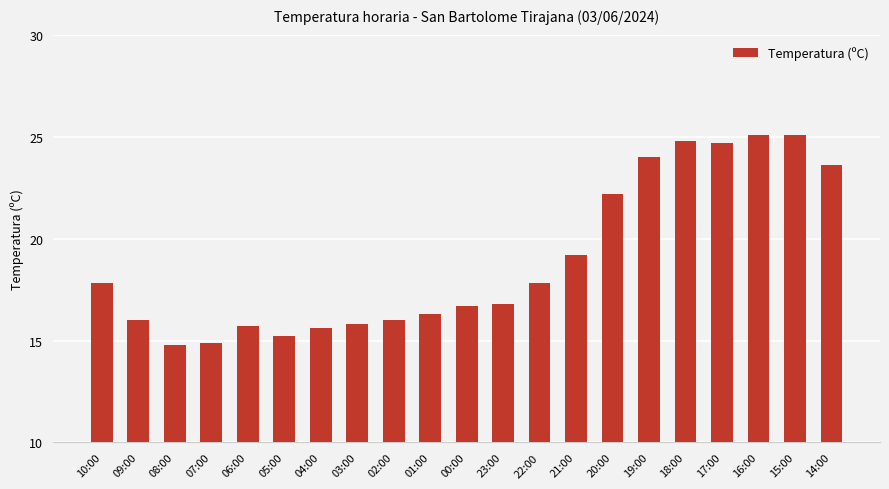

Between 20:00 and 23:00, which is larger?

20:00